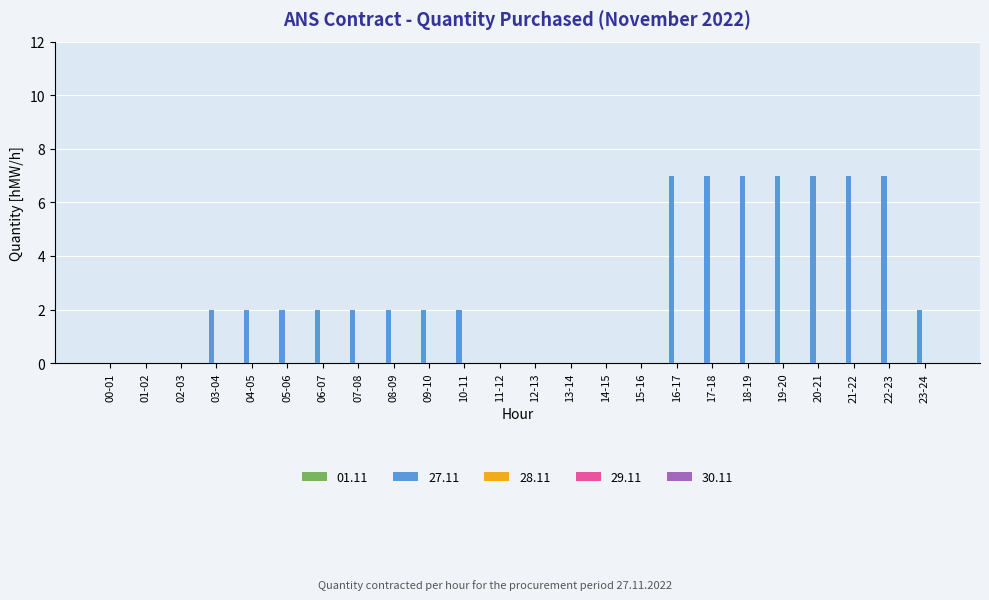

The chart shows a value of 4 at 14-15. True or false?

False